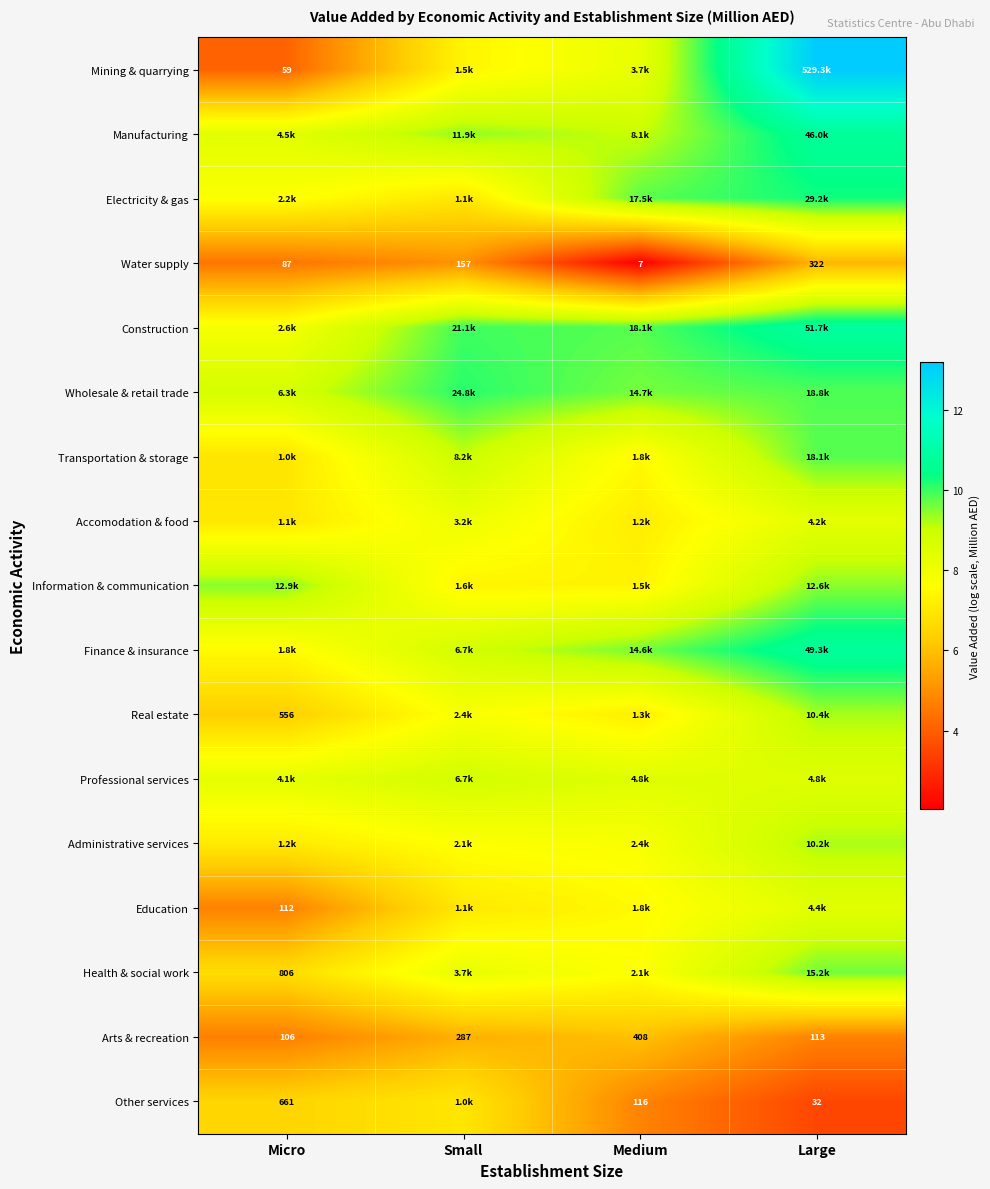

What is the difference between the maximum and second lowest values in the Professional services series?

0.3